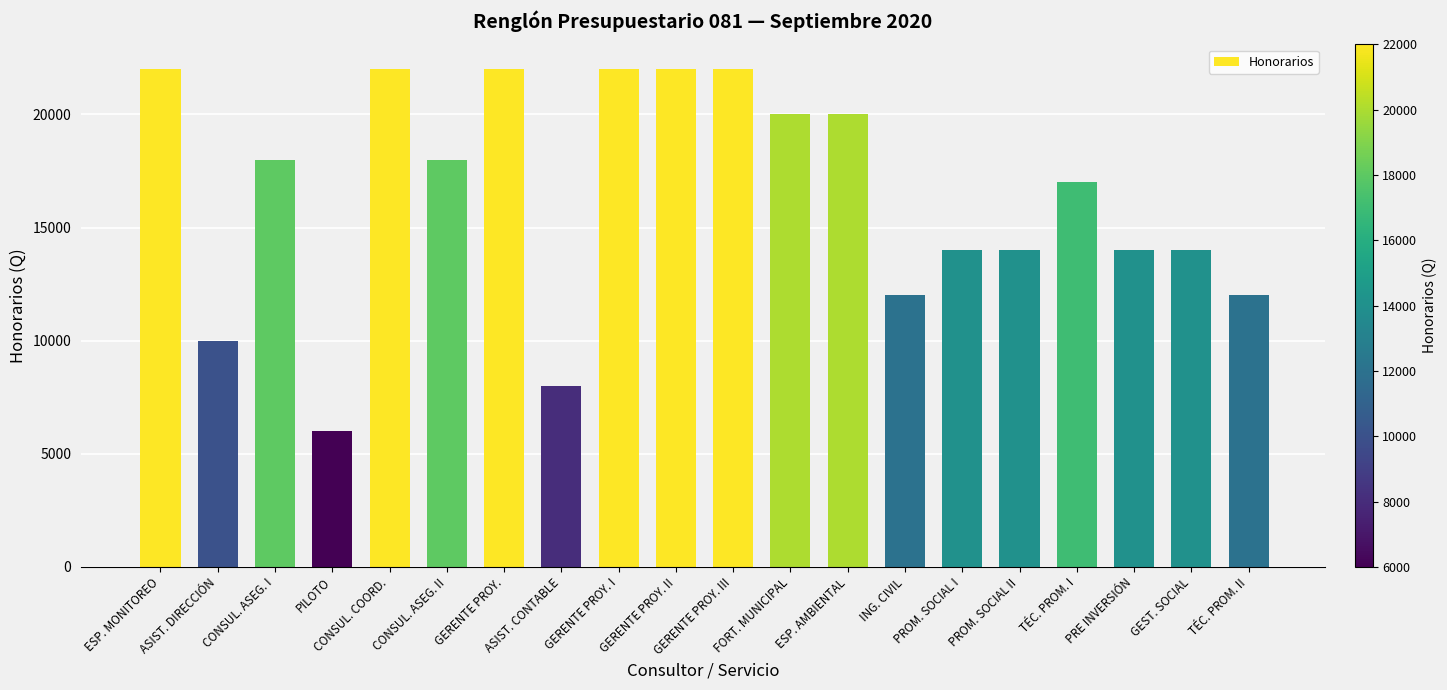

The chart shows a value of 7053 at FORT. MUNICIPAL. True or false?

False